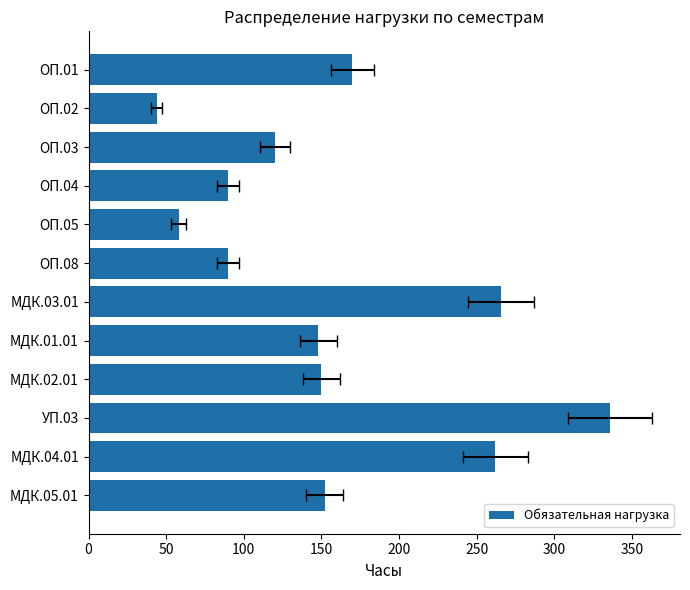

Is it true that the value at 200 is 31?

False